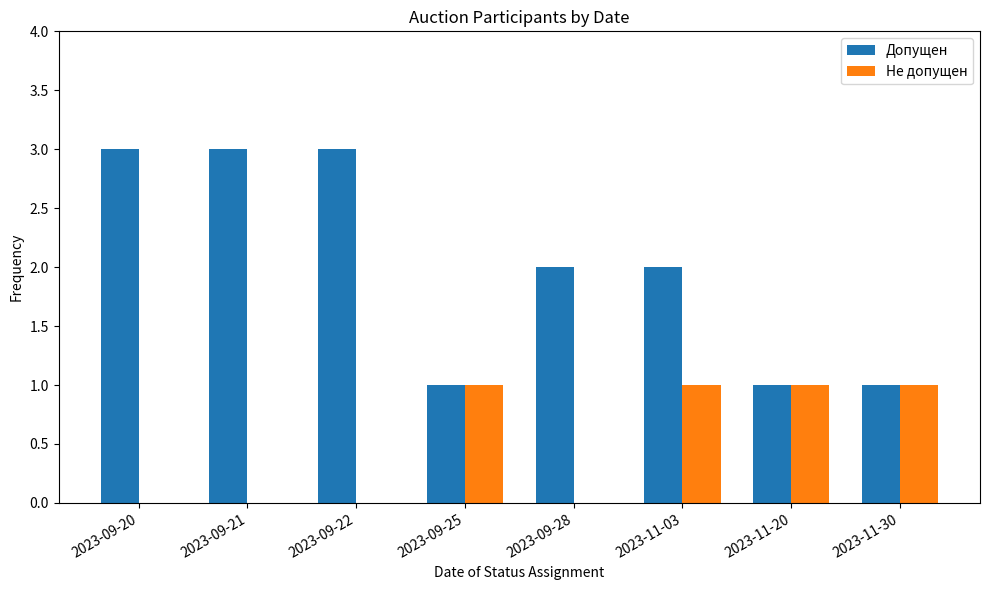

Is the value of Не допущен at 2023-09-20 greater than the value of Допущен at 2023-11-30?

No